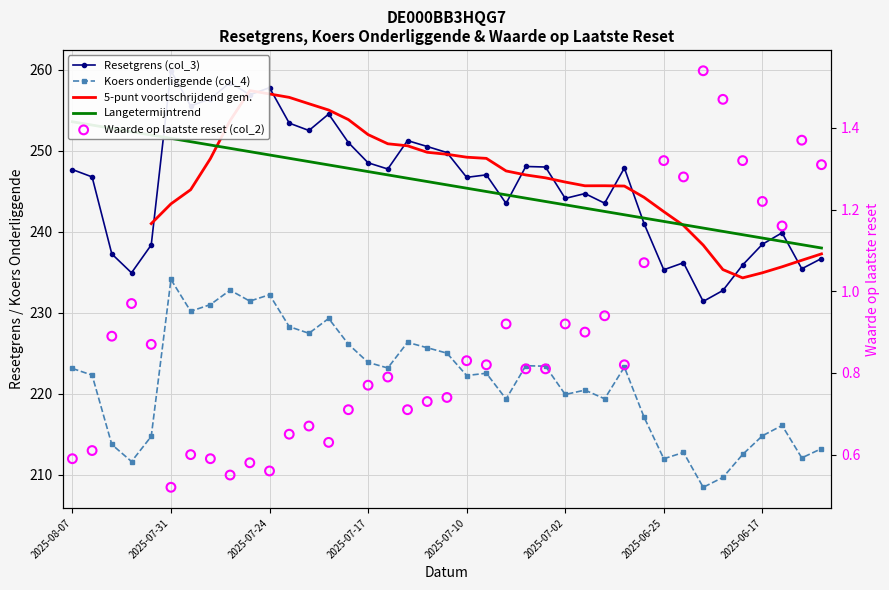

Which series has the widest spread of Y values?

Resetgrens (col_3)